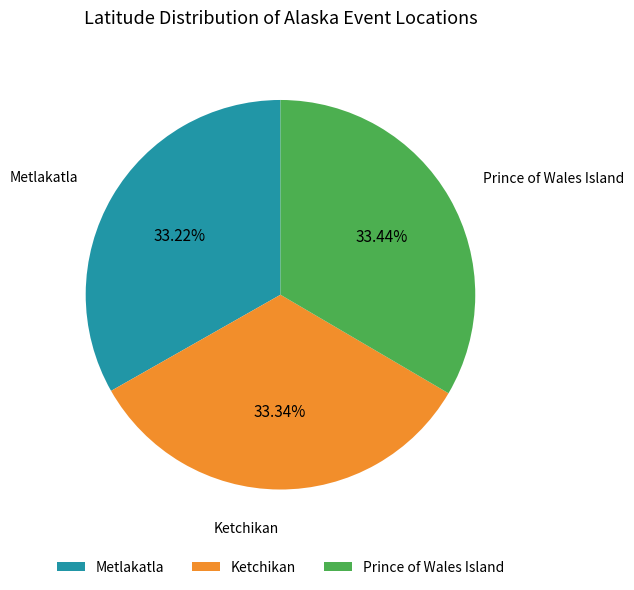

The Prince of Wales Island slice represents 23% of the pie. True or false?

False